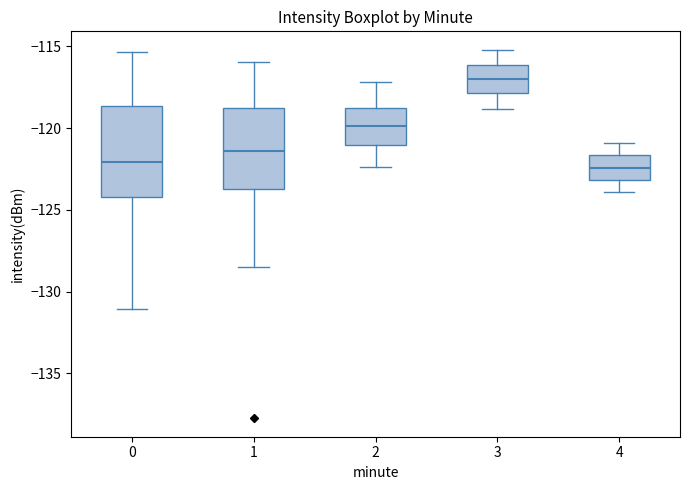

Reading left to right, read every box against the y-axis: the position of its median line, the range the box covers, and the ends of its whiskers. The values are not printed on the chart, so give them approximately, as read against the axis.

0: median -122.0, box -124.0 to -118.5, whiskers -131.0 to -115.5
1: median -121.5, box -123.5 to -119.0, whiskers -128.5 to -116.0
2: median -120.0, box -121.0 to -118.5, whiskers -122.5 to -117.0
3: median -117.0, box -118.0 to -116.0, whiskers -119.0 to -115.0
4: median -122.5, box -123.0 to -121.5, whiskers -124.0 to -121.0